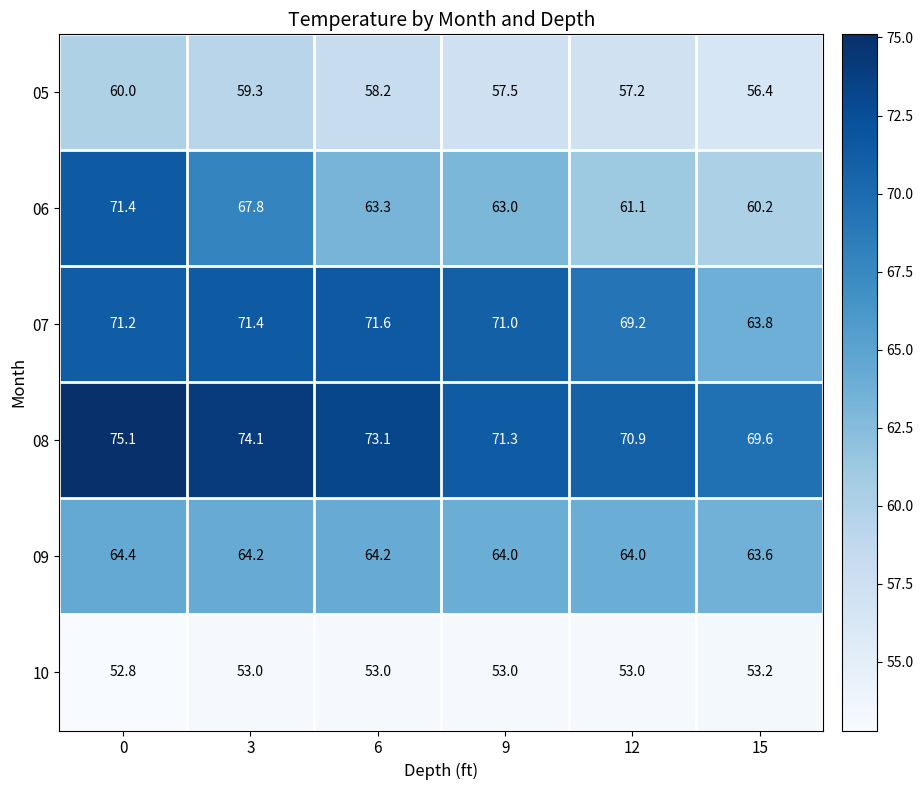

True or false: 09 has a value of 94.3 at 12.

False